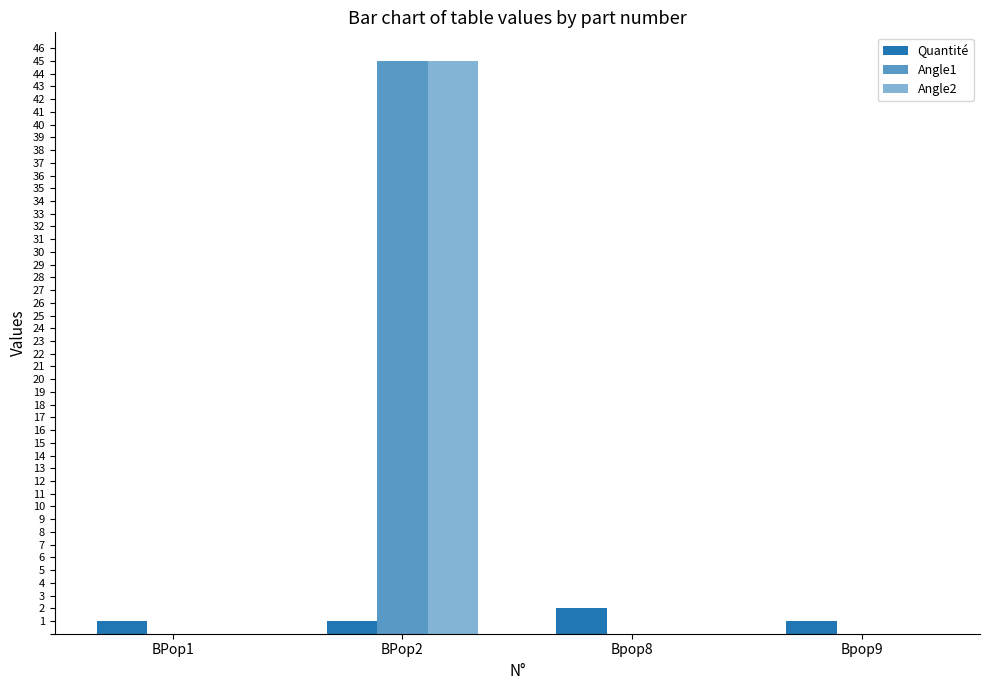

What is the sum of the Angle2 values at Bpop8 and BPop2?

45